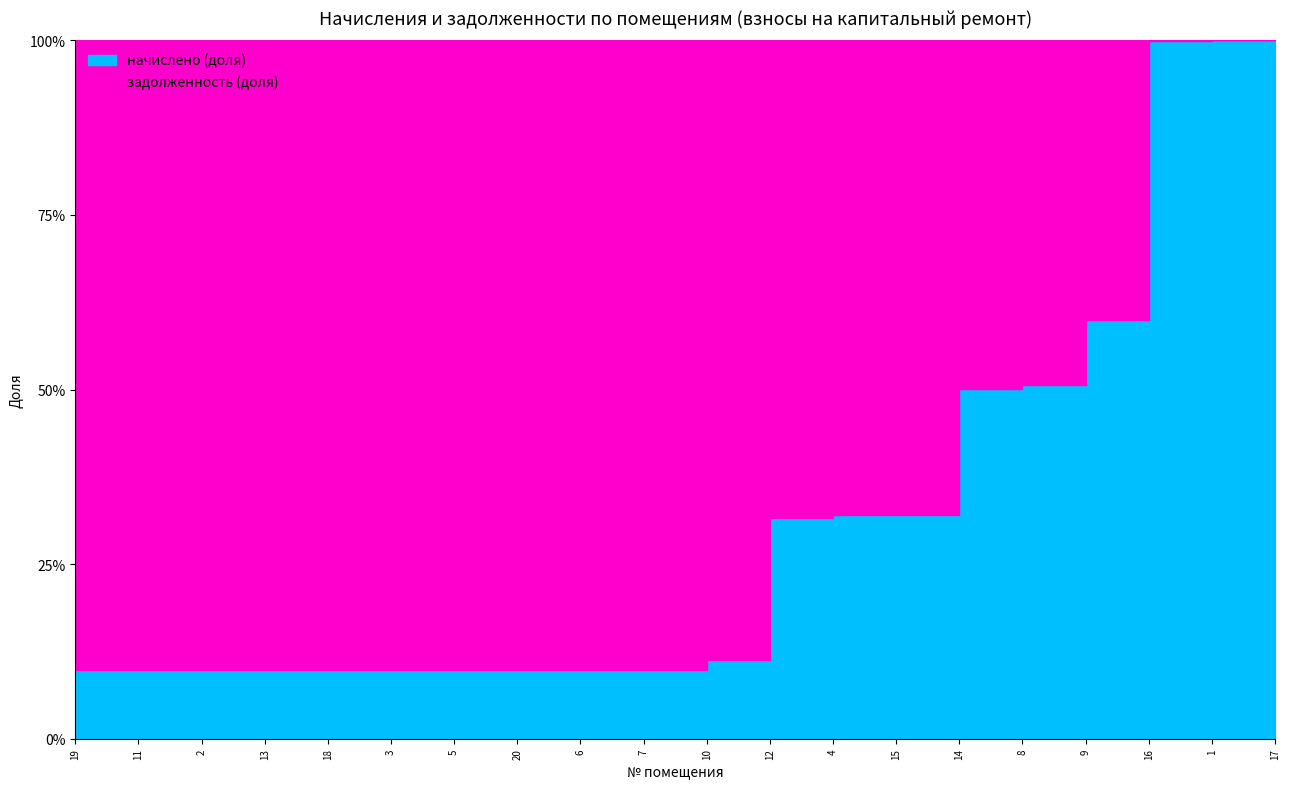

The value of задолженность at 15 is 4699.5. True or false?

True